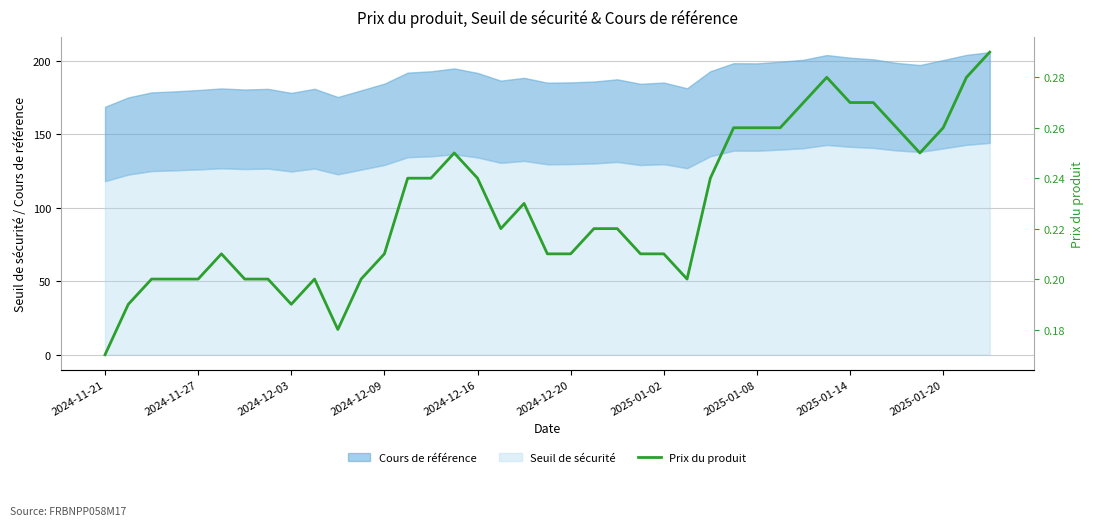

The value at 10 is 0.2. True or false?

True